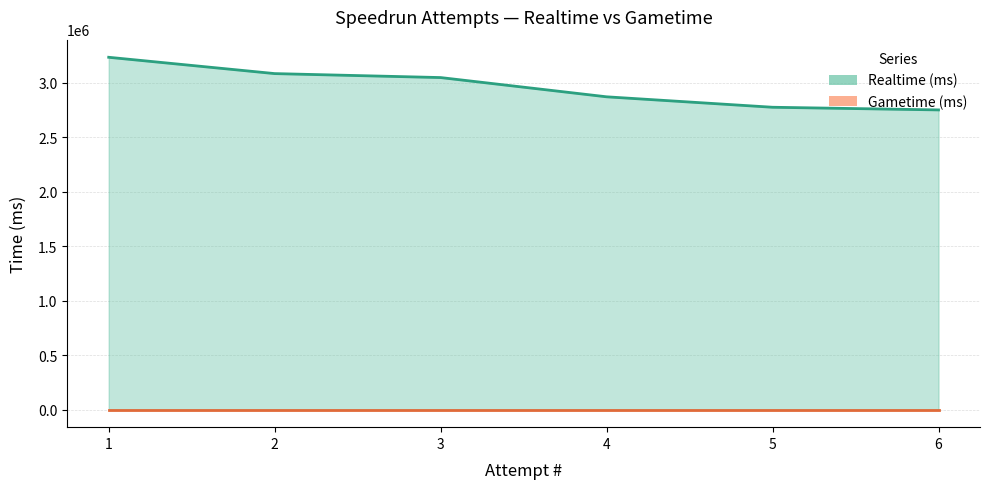

Is the value of Gametime (ms) line at 4 greater than the value of Realtime (ms) line at 1?

No